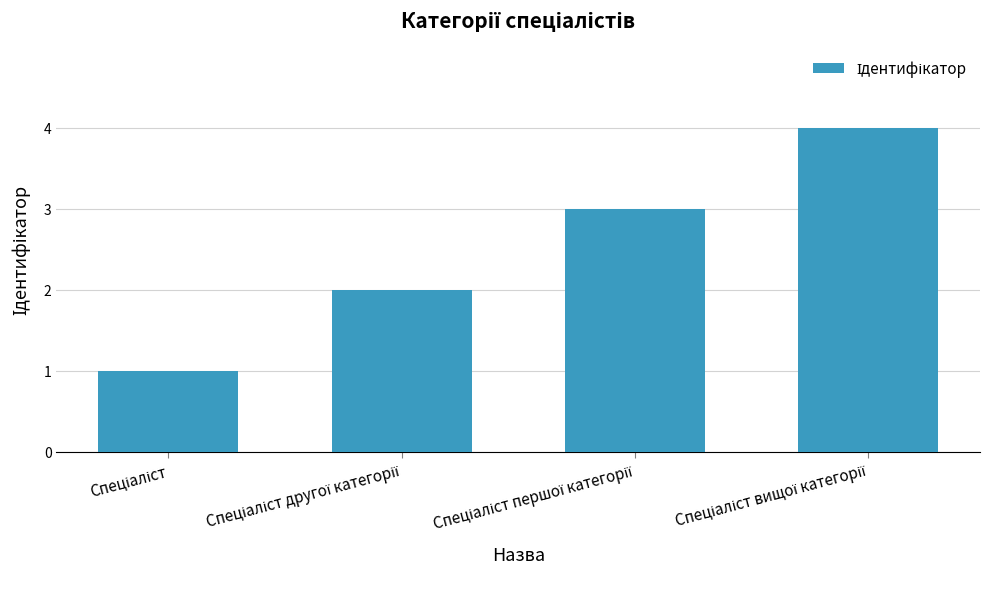

What is the sum of all values?

10